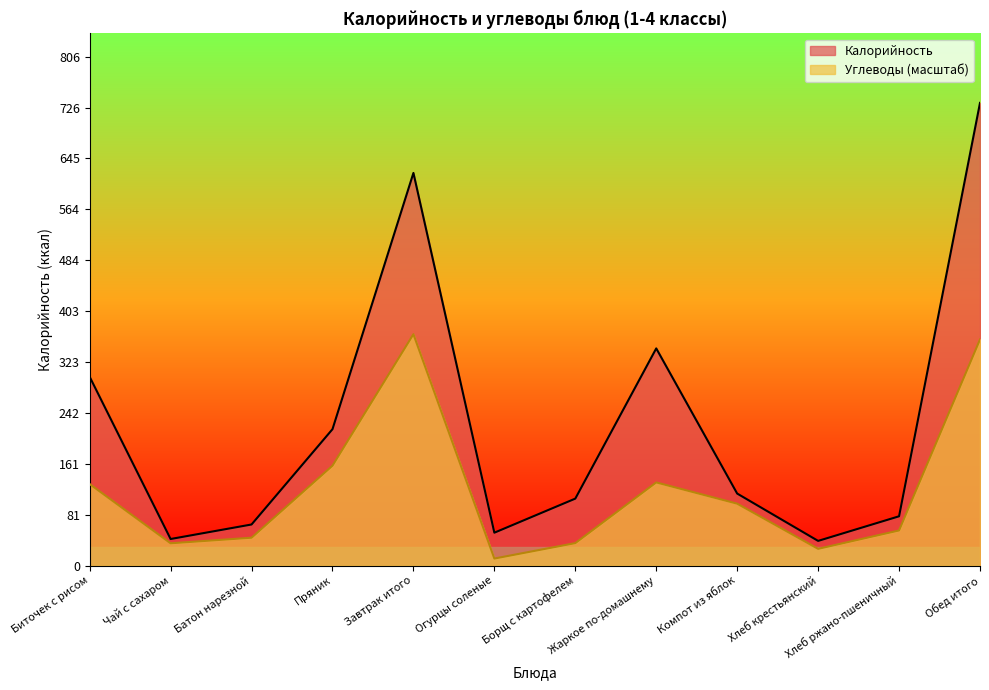

What is the value of the Углеводы point at the 9th from the left?

98.0